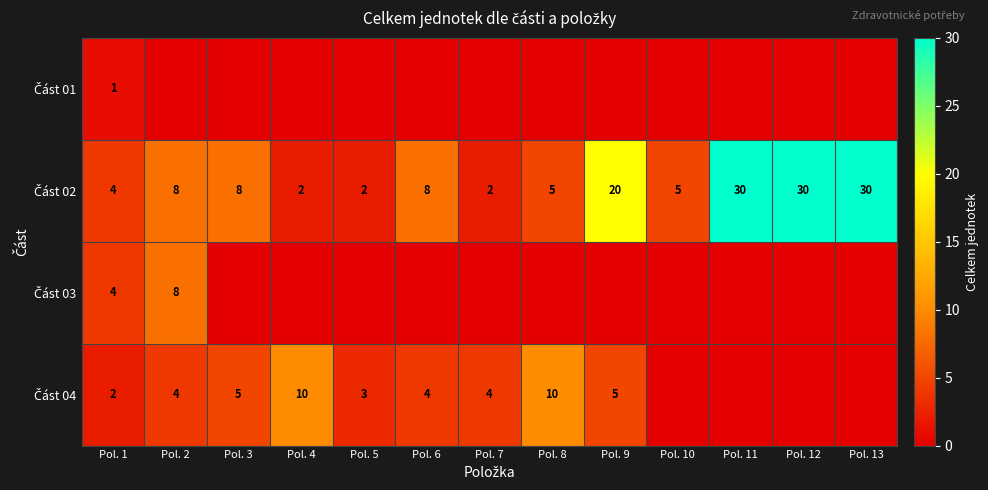

True or false: Část 02 has a value of 2 at Pol. 2.

False